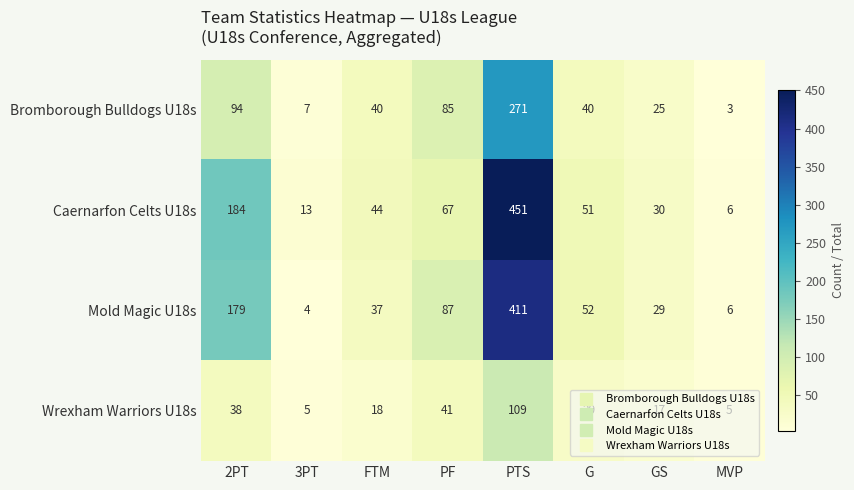

Read the Bromborough Bulldogs U18s value at MVP.

3